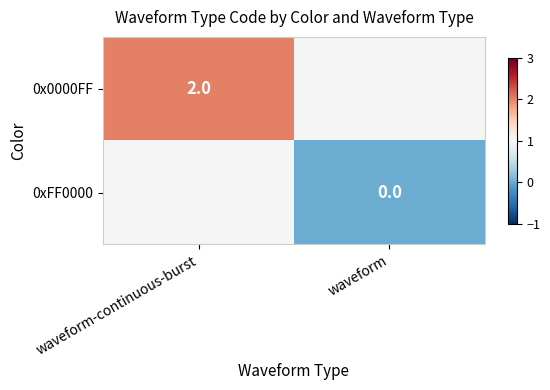

Is the value of 0x0000FF at waveform-continuous-burst greater than the value of 0xFF0000 at waveform?

Yes